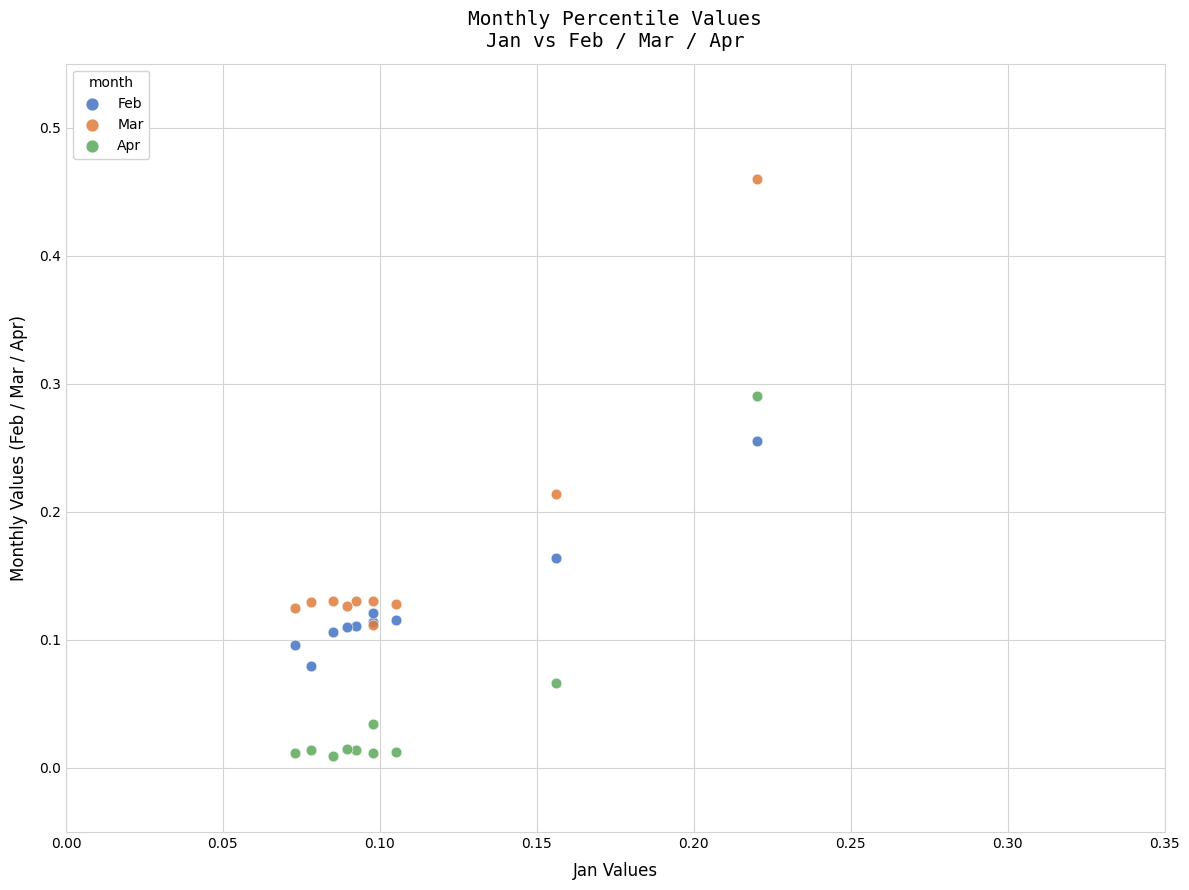

Which series contains the highest Y value?

Mar